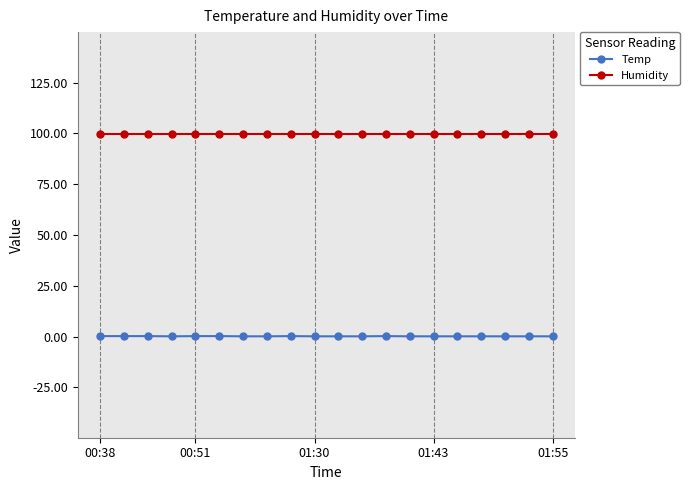

Which series has the largest total across all categories?

Humidity